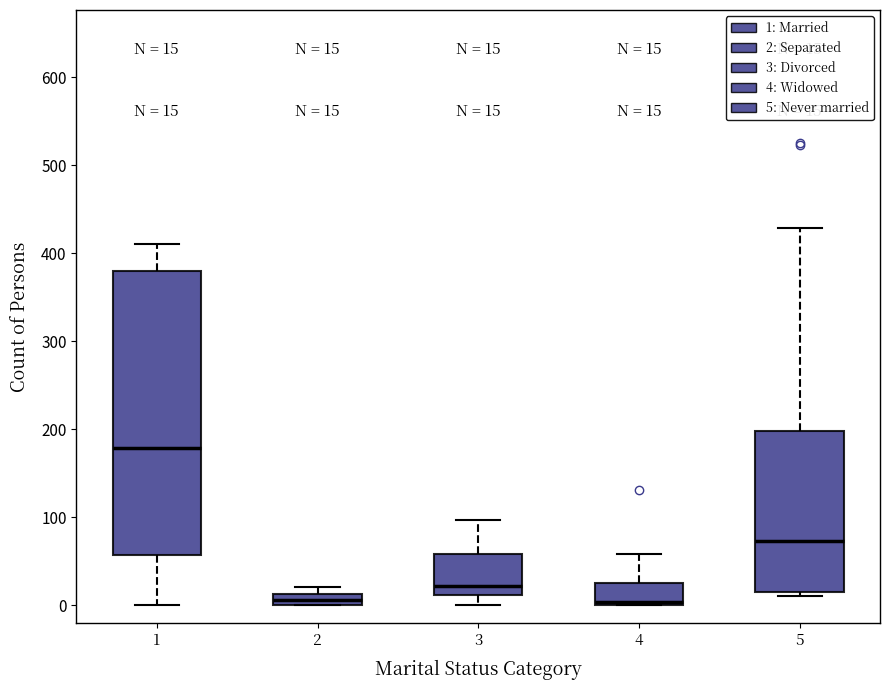

Which box is the tallest, from its lower edge to its upper edge?

1